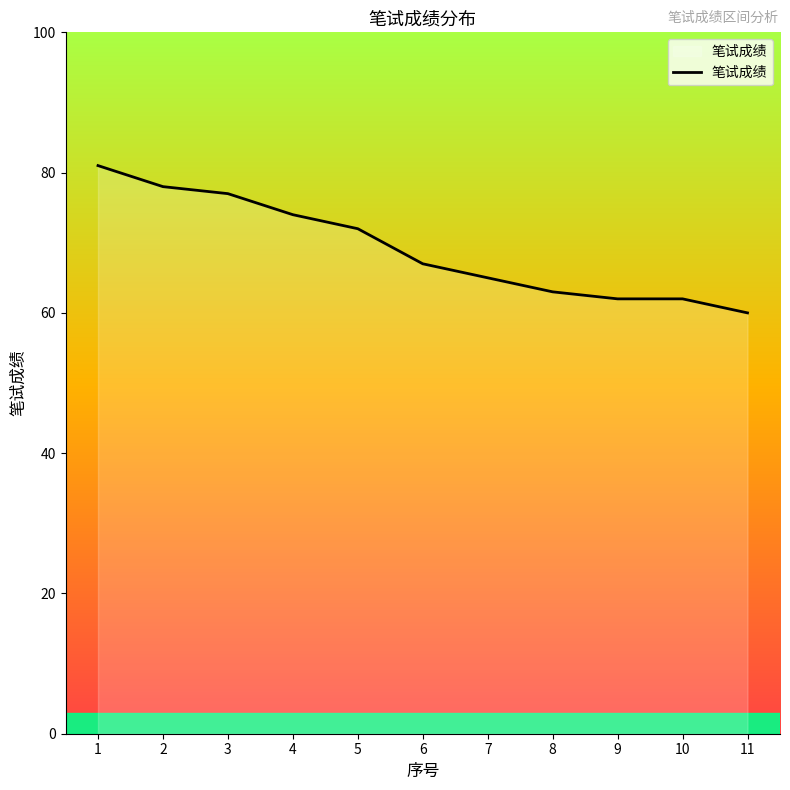

Reading left to right, transcribe all the data shown in this chart.

1=81	2=78	3=77	4=74	5=72	6=67	7=65	8=63	9=62	10=62	11=60